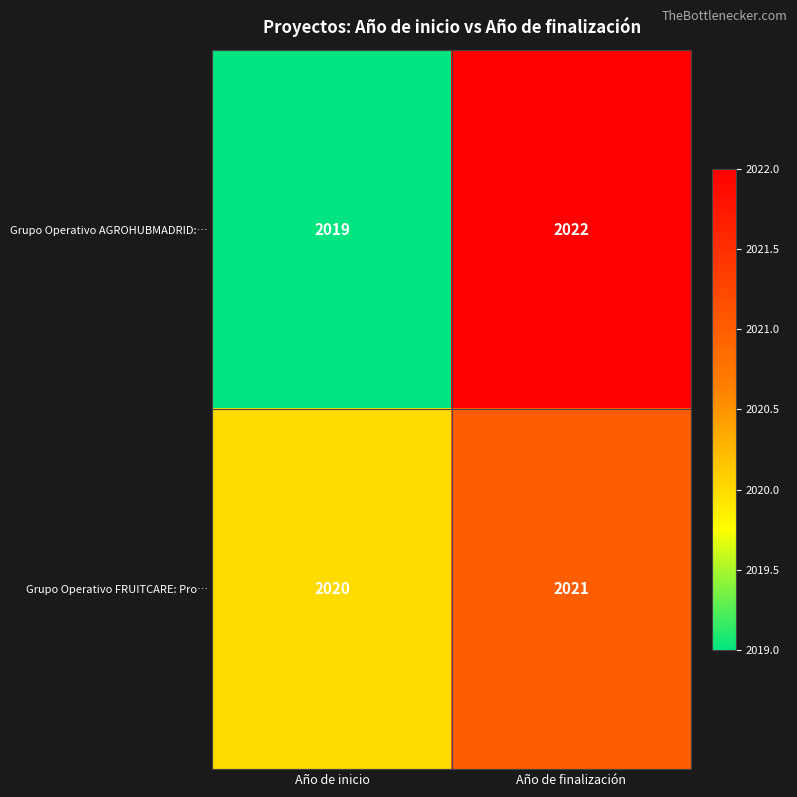

Reading right to left, list all the values displayed in this chart.

Grupo Operativo AGROHUBMADRID:…: Año de finalización=2022	Año de inicio=2019
Grupo Operativo FRUITCARE: Pro…: Año de finalización=2021	Año de inicio=2020